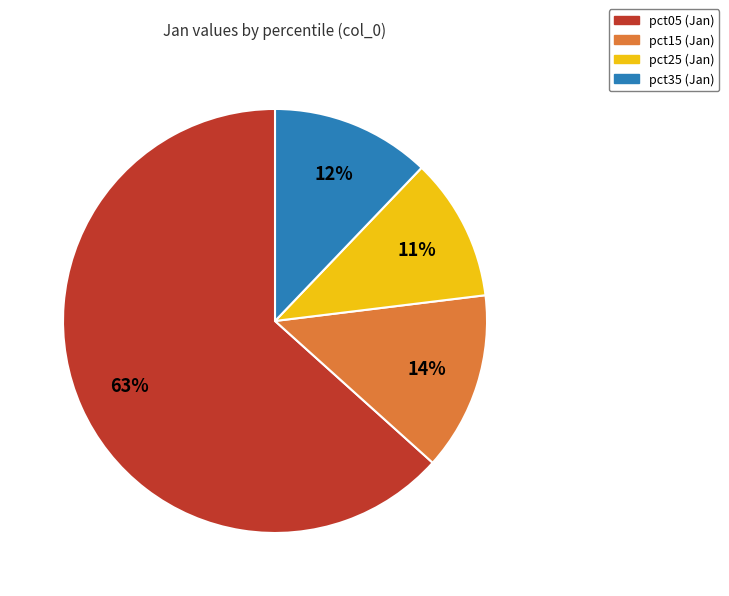

To the nearest percent, what is the average slice percentage?

25%